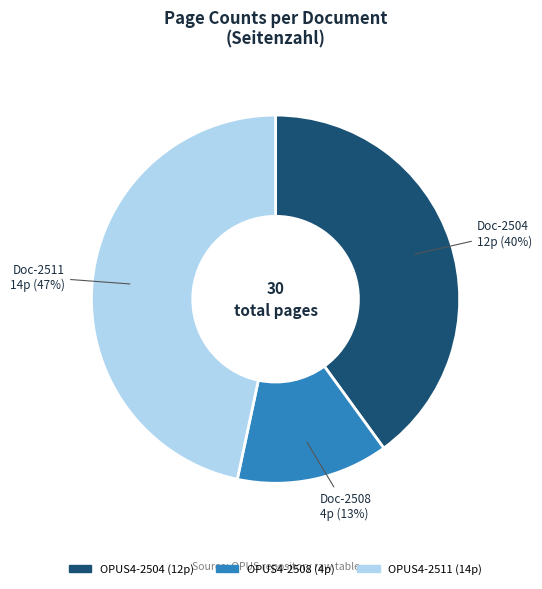

Is it true that OPUS4-2508 is 13% of the pie?

True